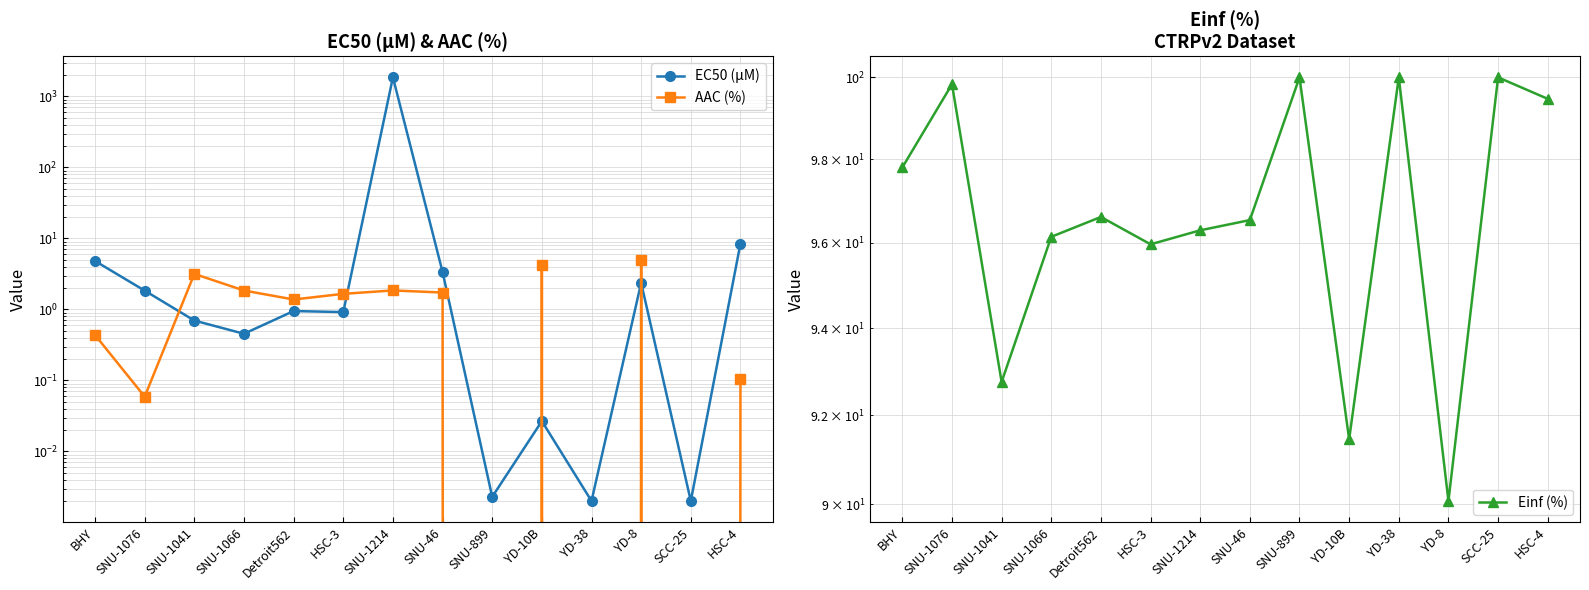

Rank the categories by Einf (%) value from highest to lowest.

SNU-899, YD-38, SCC-25, SNU-1076, HSC-4, BHY, Detroit562, SNU-46, SNU-1214, SNU-1066, HSC-3, SNU-1041, YD-10B, YD-8